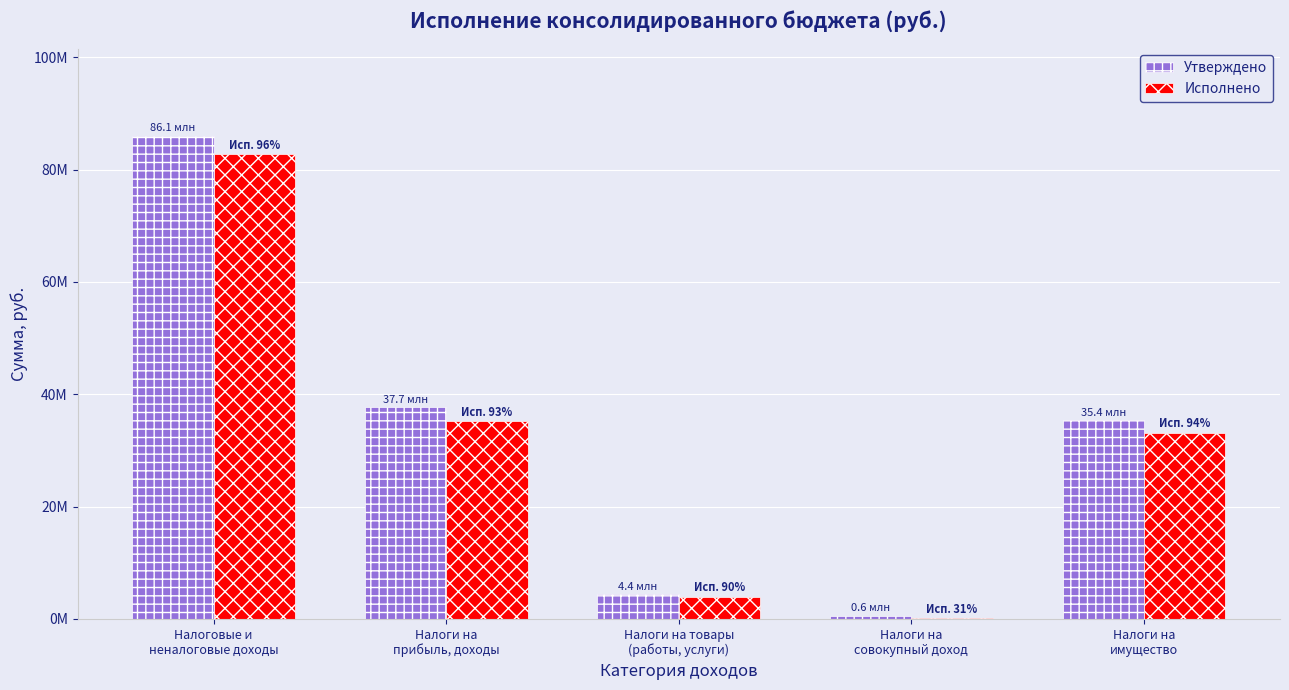

What is the approximate value of Исполнено at Налоги на товары
(работы, услуги)?

3950046.5